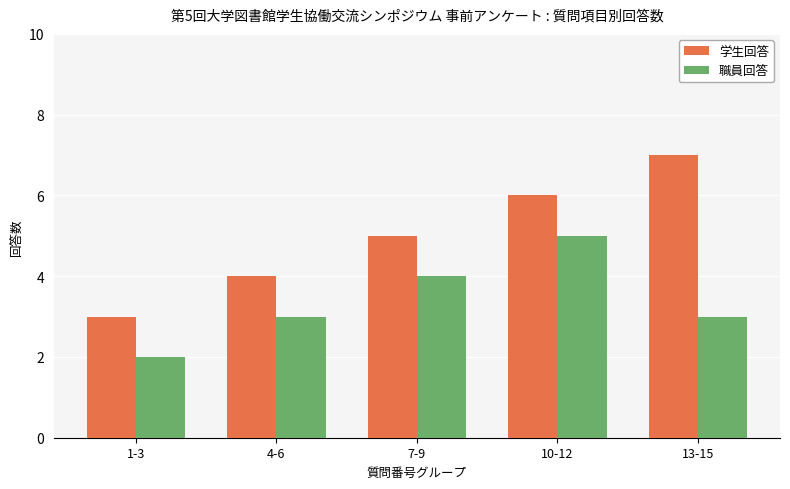

What is the smallest value displayed?

2